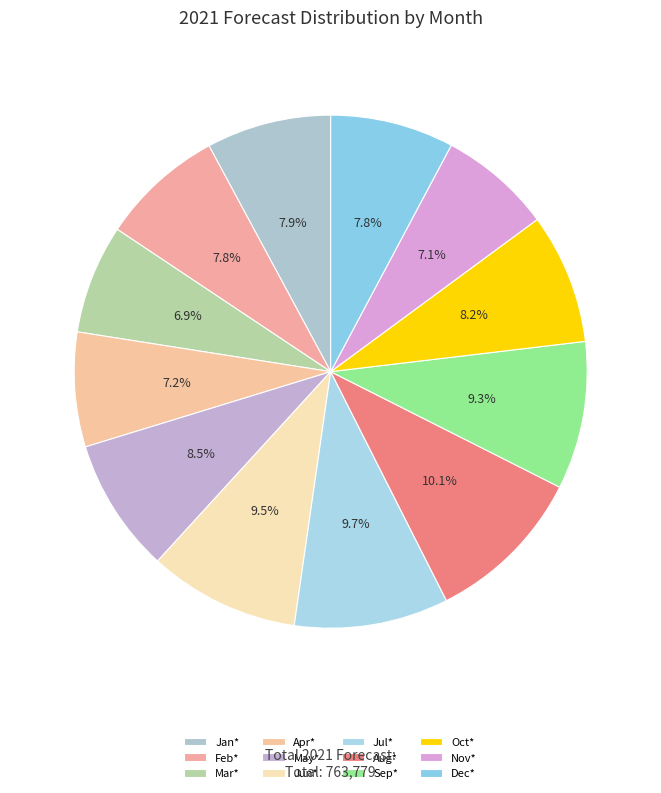

Which slice is the smallest?

Mar*